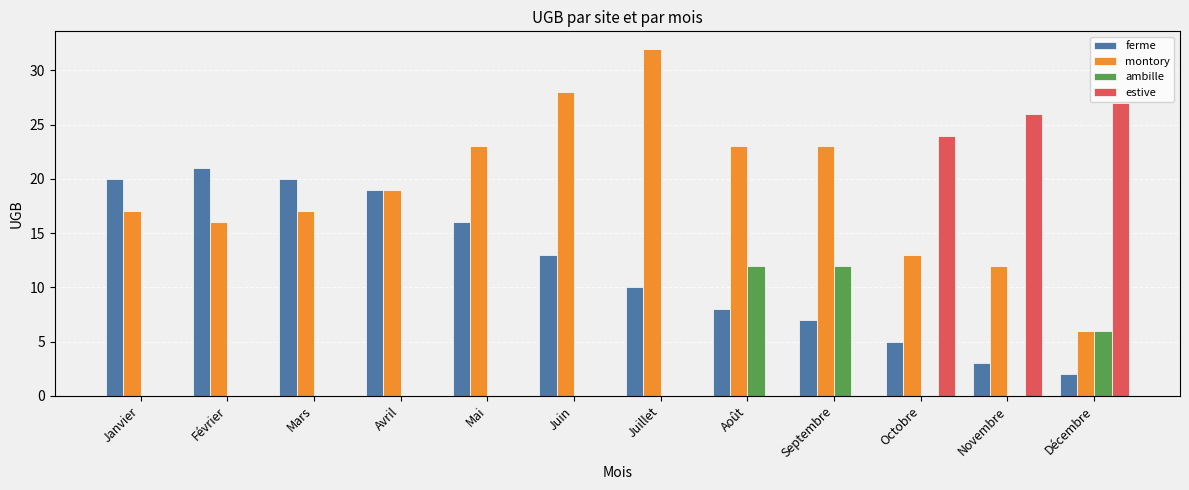

Which series has the largest total across all categories?

montory